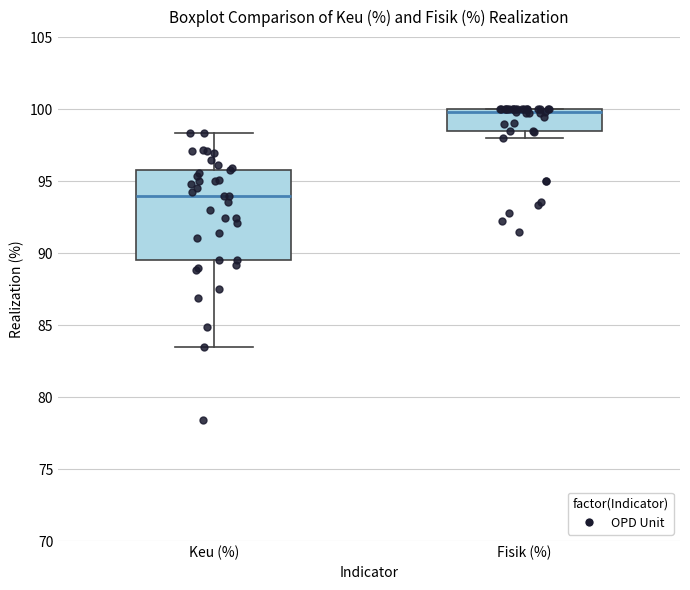

Which box is the tallest, from its lower edge to its upper edge?

Keu (%)